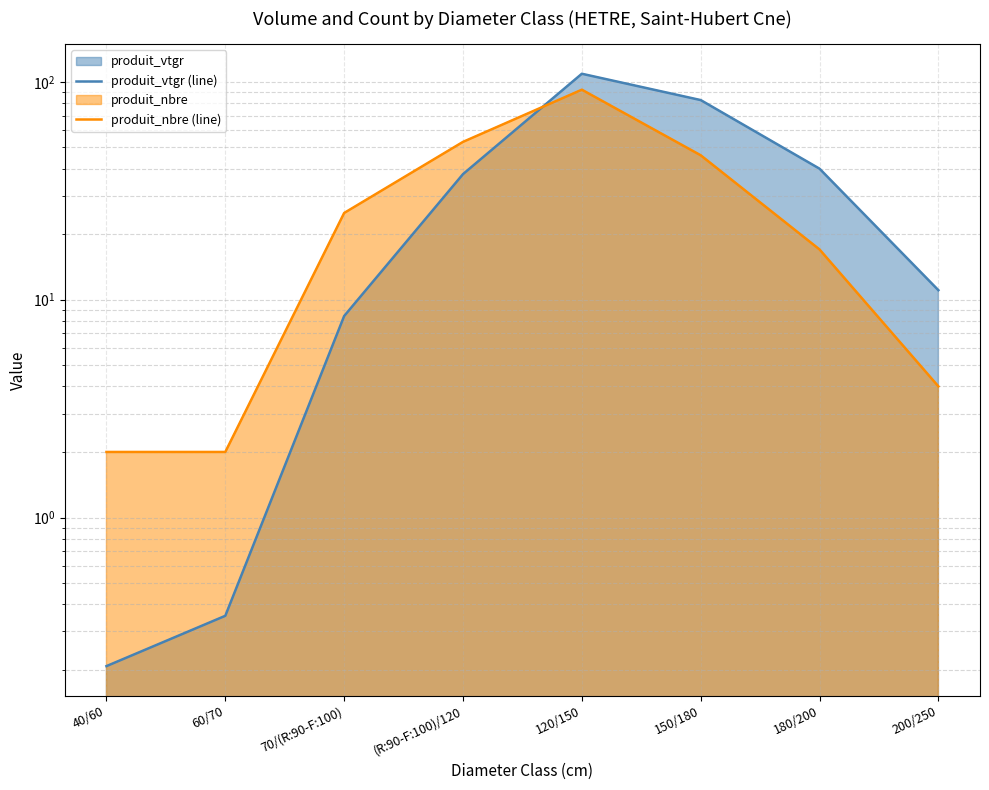

Which series has the largest total across all categories?

produit_vtgr (line)